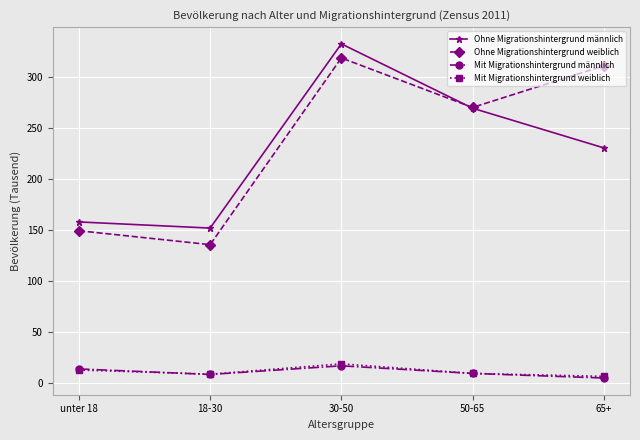

Where does the Ohne Migrationshintergrund weiblich series first go above 270?

30-50